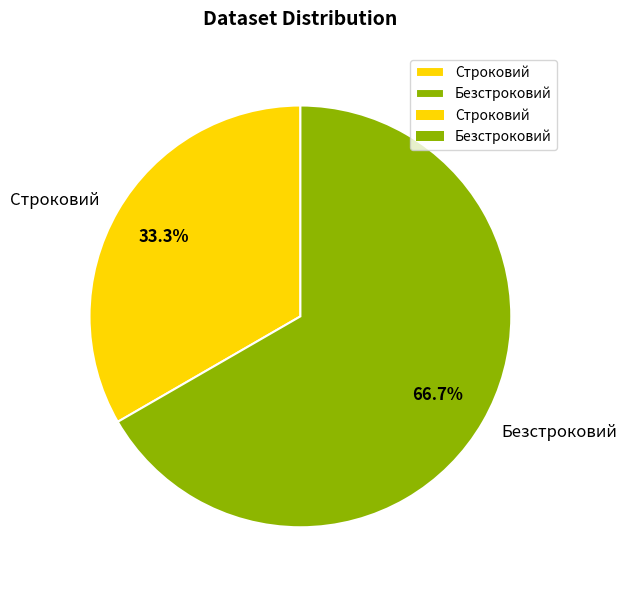

Combined, do Строковий and Безстроковий account for over 50%?

Yes